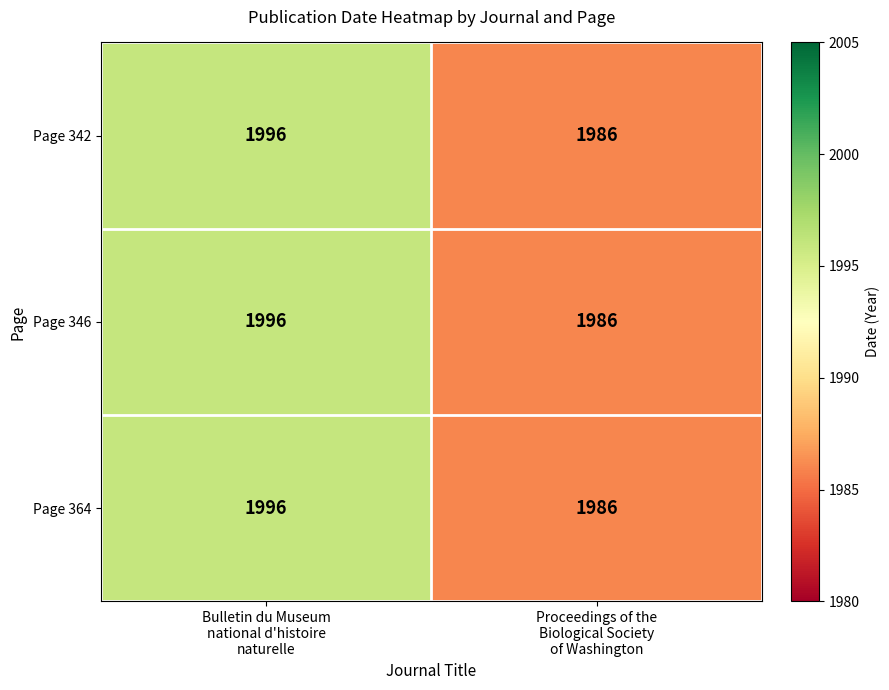

Reading left to right, list all the values displayed in this chart.

Page 342: 1996	1986
Page 346: 1996	1986
Page 364: 1996	1986